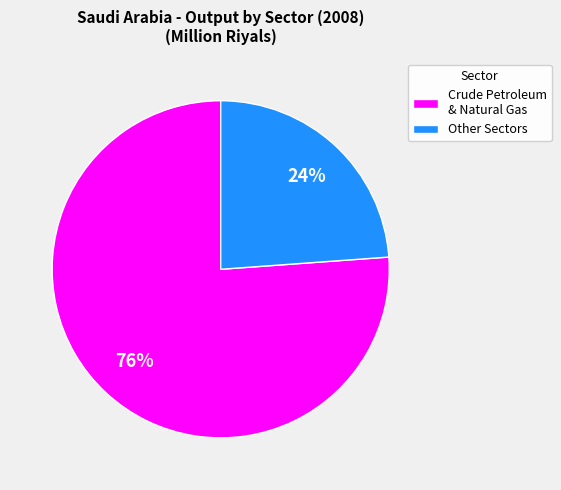

Approximately how many times larger is the value at Other Sectors compared to Crude Petroleum & Natural Gas?

0.3